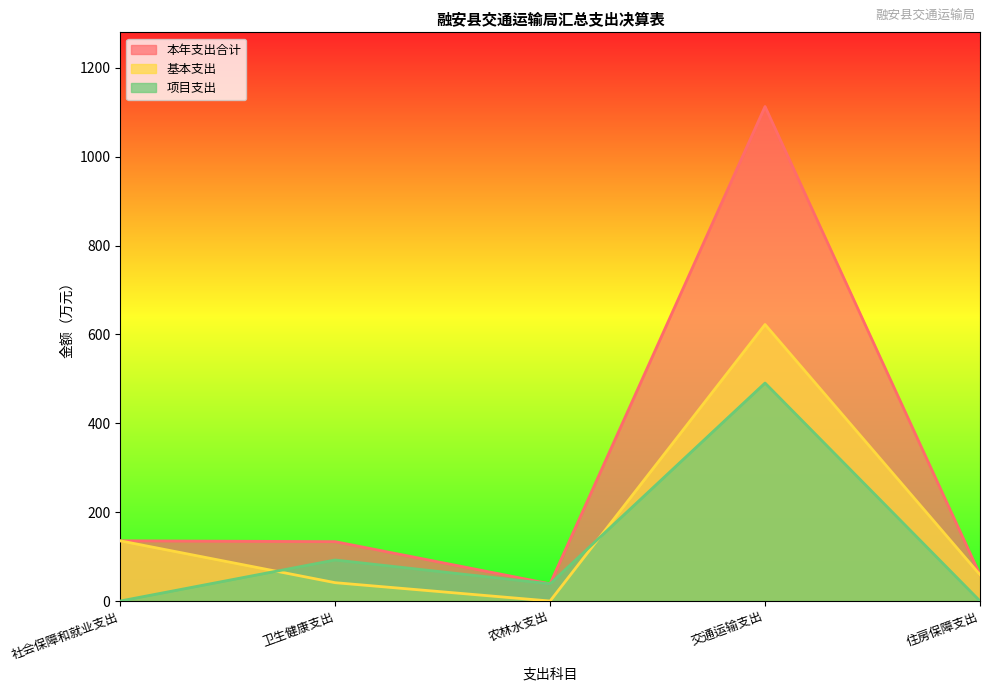

Which series has the largest range (max minus min)?

本年支出合计